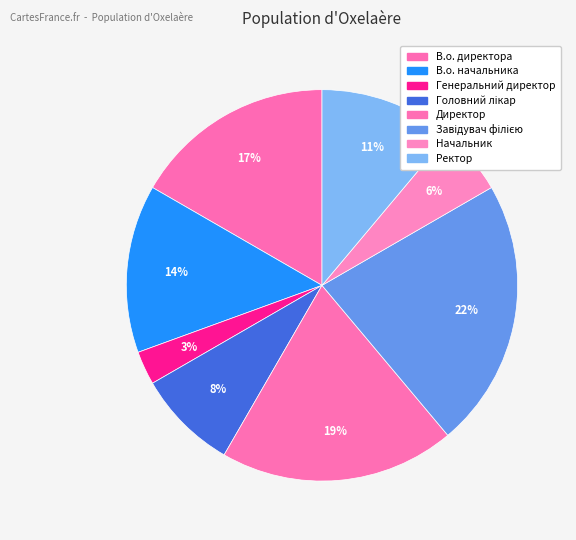

Which category has the biggest portion of the pie?

Завідувач філією